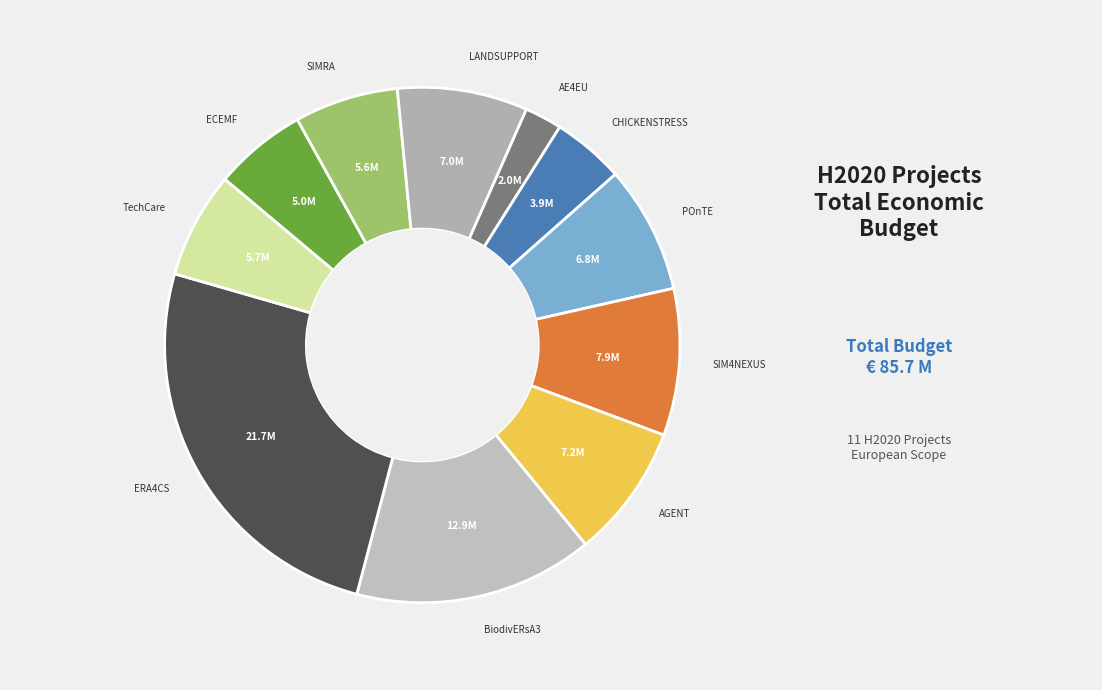

Is there any slice that represents more than half of the pie?

No